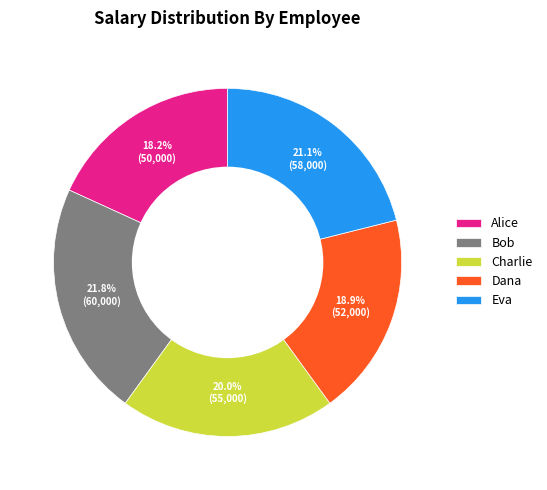

Is there a majority slice in this chart?

No